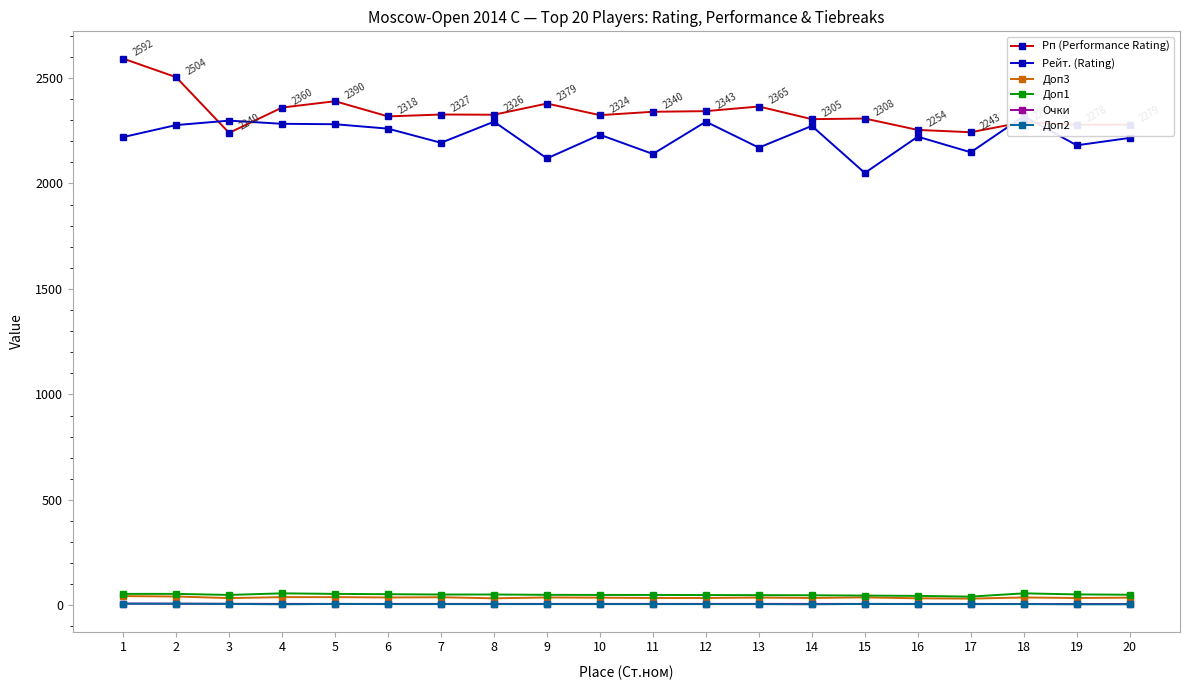

What is the difference between the maximum and minimum values in the Доп2 series?

3.0